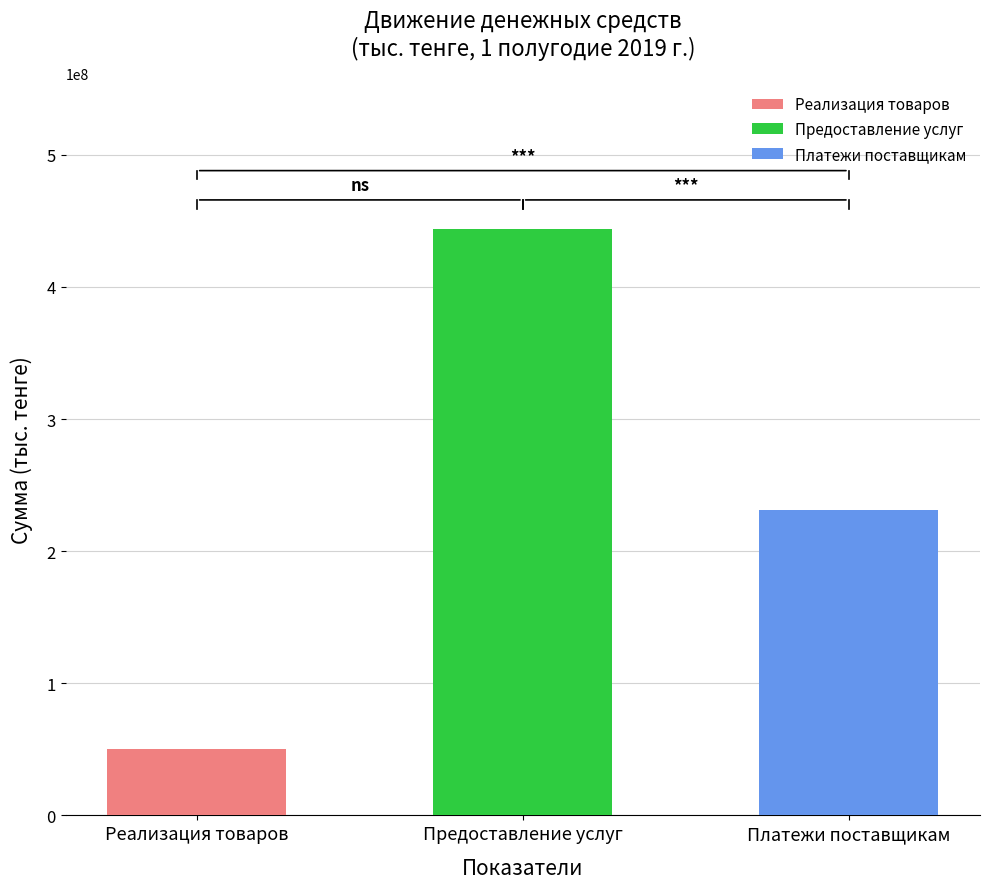

How many values in the предоставление услуг series exceed 443706821?

1